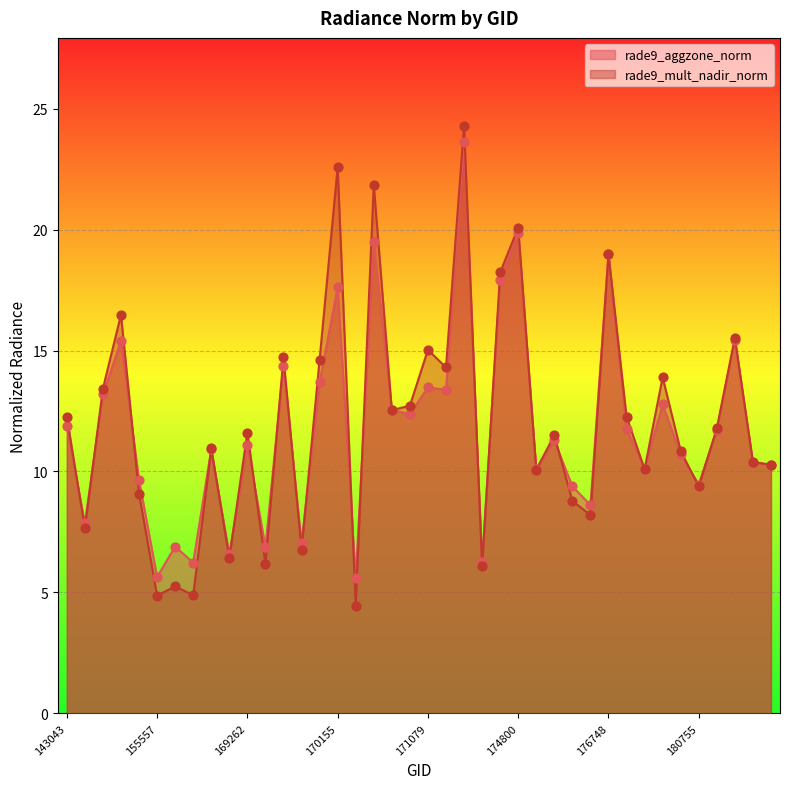

Which series contains the lowest Y value?

rade9_mult_nadir_norm